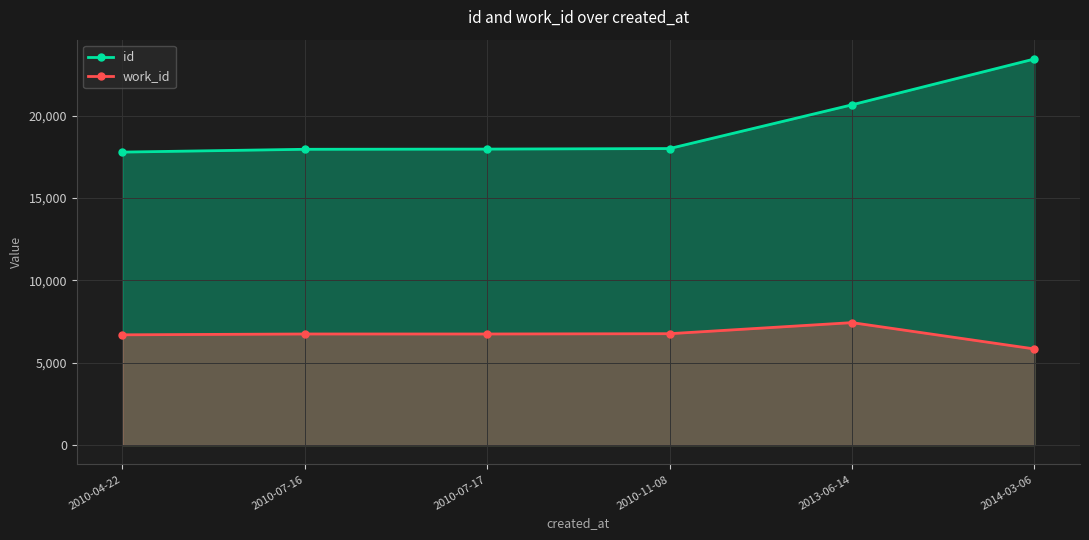

At which category is the sum across all series the highest?

2014-03-06